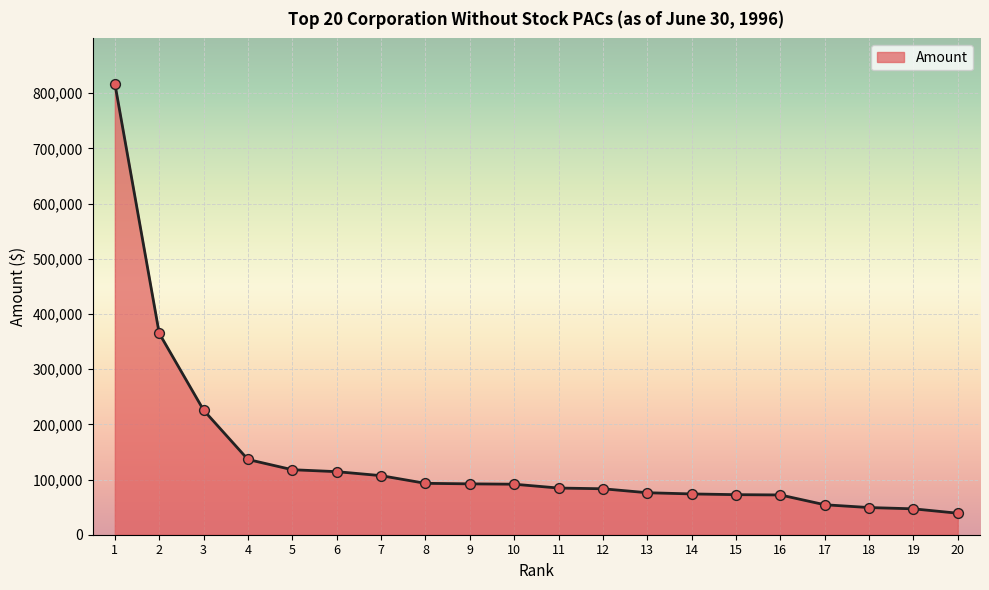

Which has a higher value, 18 or 16?

16